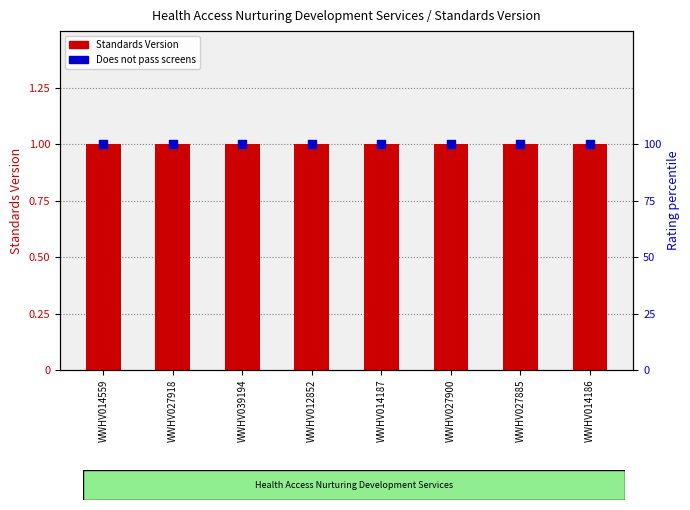

What is the total value across all series at WWHV027900?

101